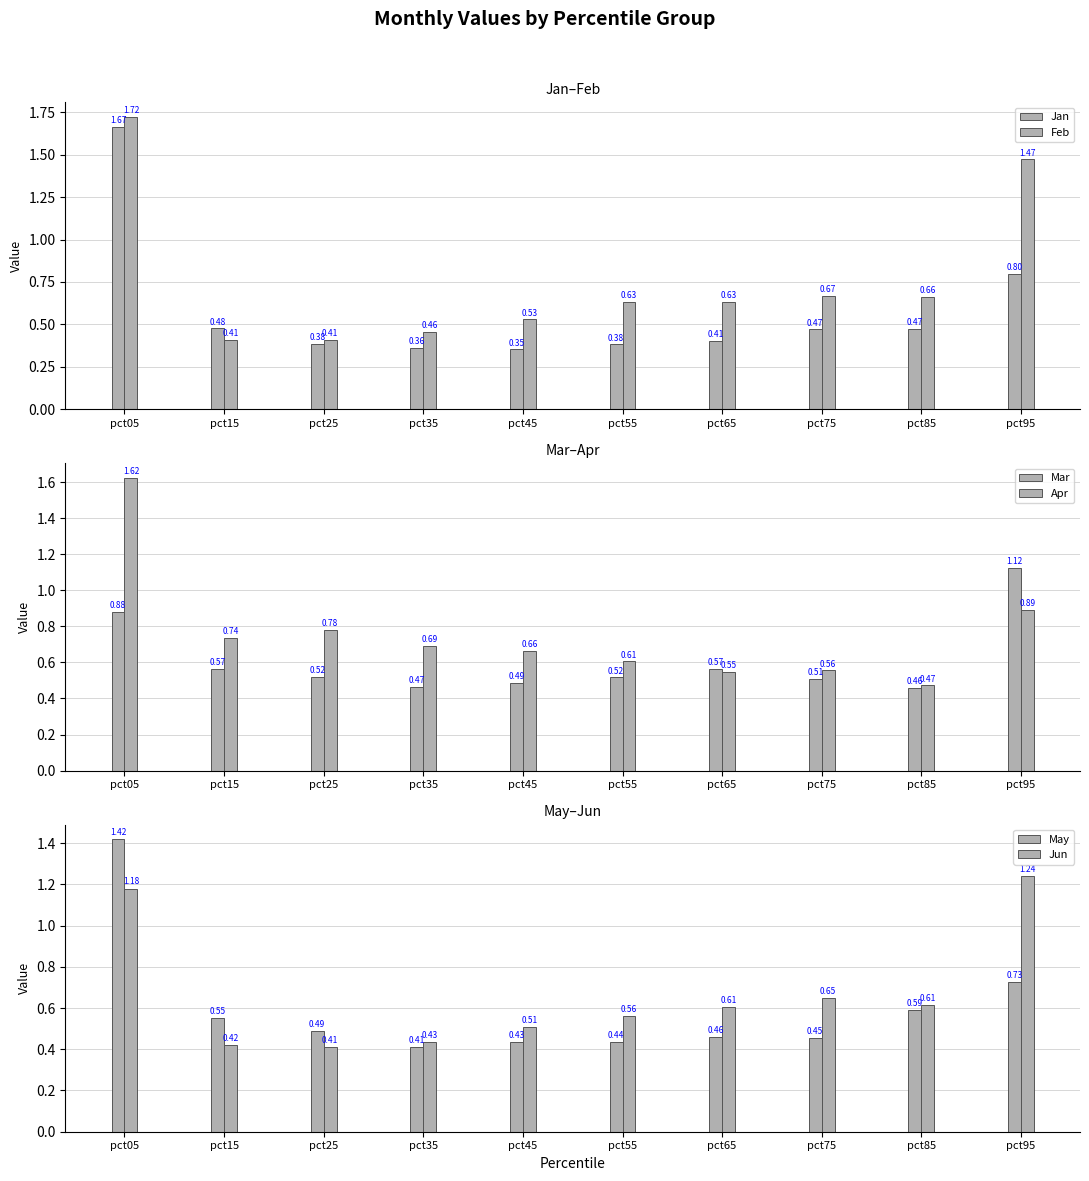

What is the difference between the Mar values at pct35 and pct05?

0.4